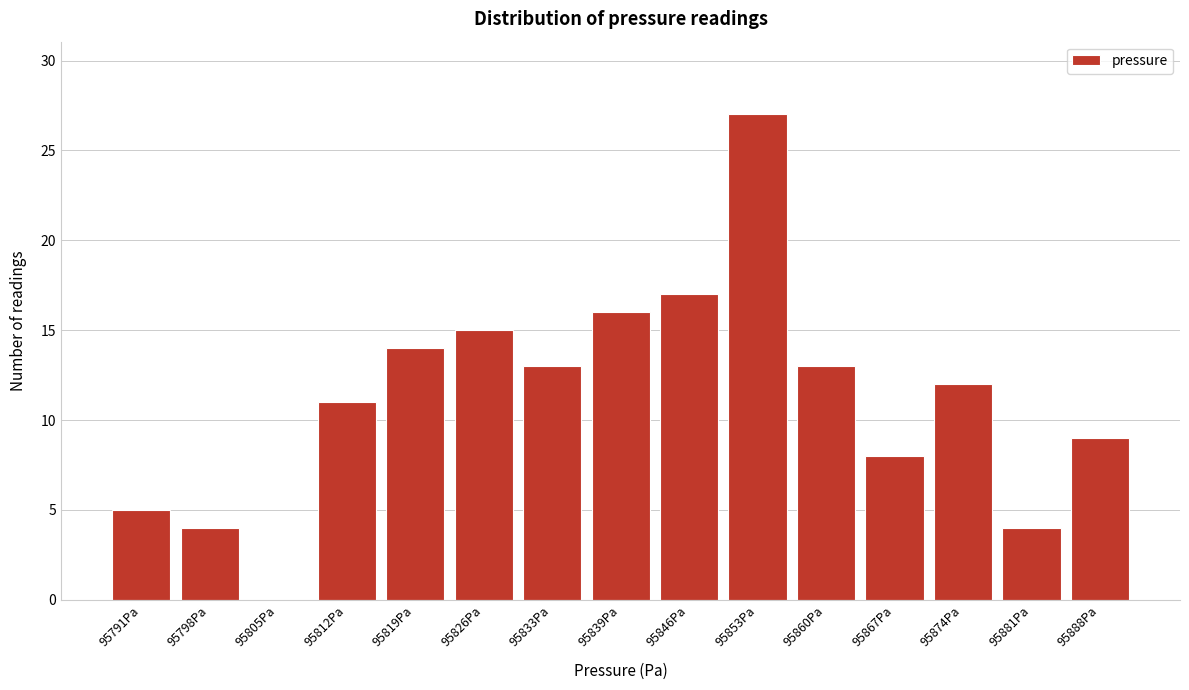

Reading left to right, list all the values displayed in this chart.

95791Pa=5	95798Pa=4	95805Pa=0	95812Pa=11	95819Pa=14	95826Pa=15	95833Pa=13	95839Pa=16	95846Pa=17	95853Pa=27	95860Pa=13	95867Pa=8	95874Pa=12	95881Pa=4	95888Pa=9